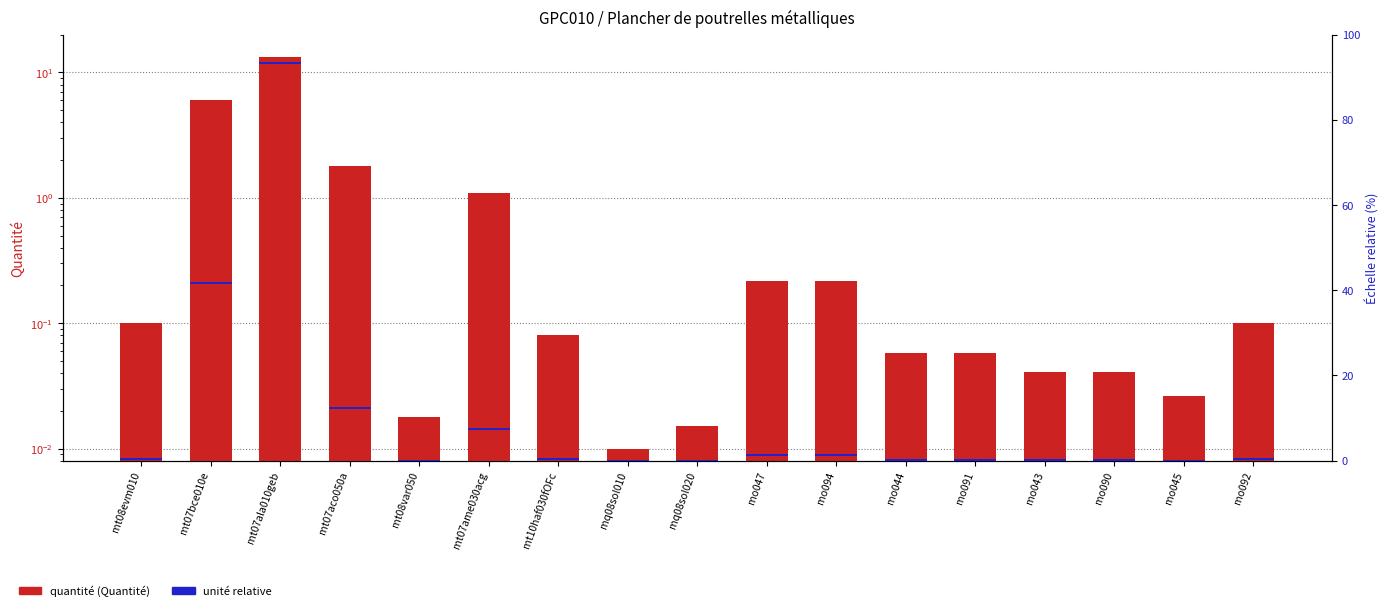

List the labels in order of Quantité value, largest first.

mt07ala010geb, mt07bce010e, mt07aco050a, mt07ame030acg, mo047, mo094, mt08evm010, mo092, mt10haf030fOFc, mo044, mo091, mo043, mo090, mo045, mt08var050, mq08sol020, mq08sol010